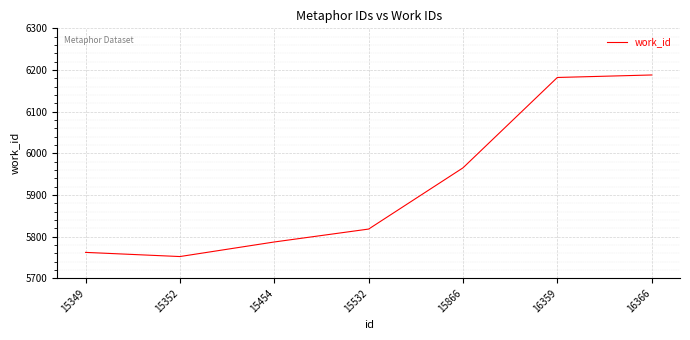

Reading right to left, extract all data points from this chart.

6188	6182	5965	5818	5787	5752	5762